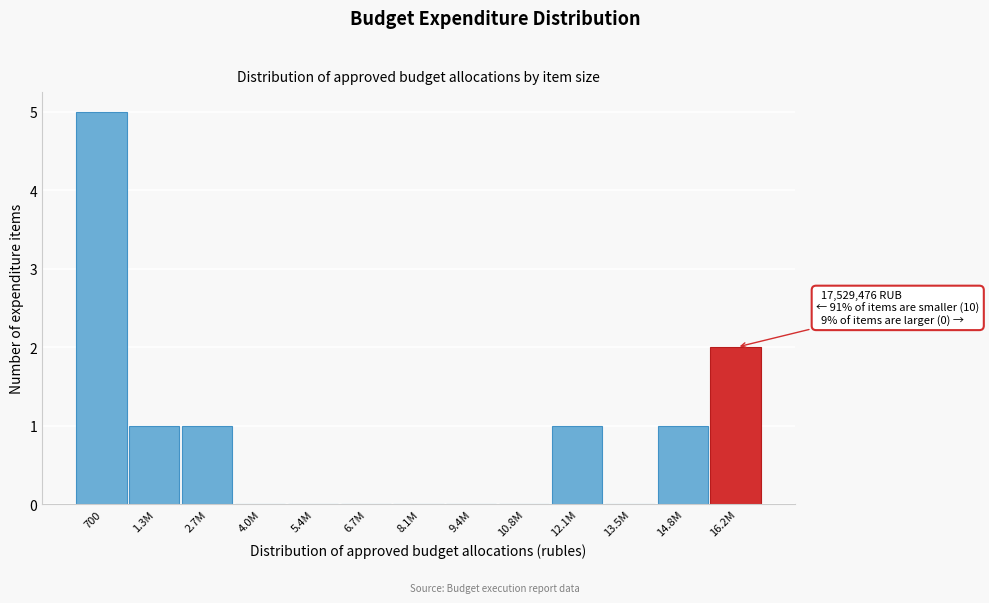

Reading right to left, extract all data points from this chart.

16.2M=2	14.8M=1	13.5M=0	12.1M=1	10.8M=0	9.4M=0	8.1M=0	6.7M=0	5.4M=0	4.0M=0	2.7M=1	1.3M=1	700=5